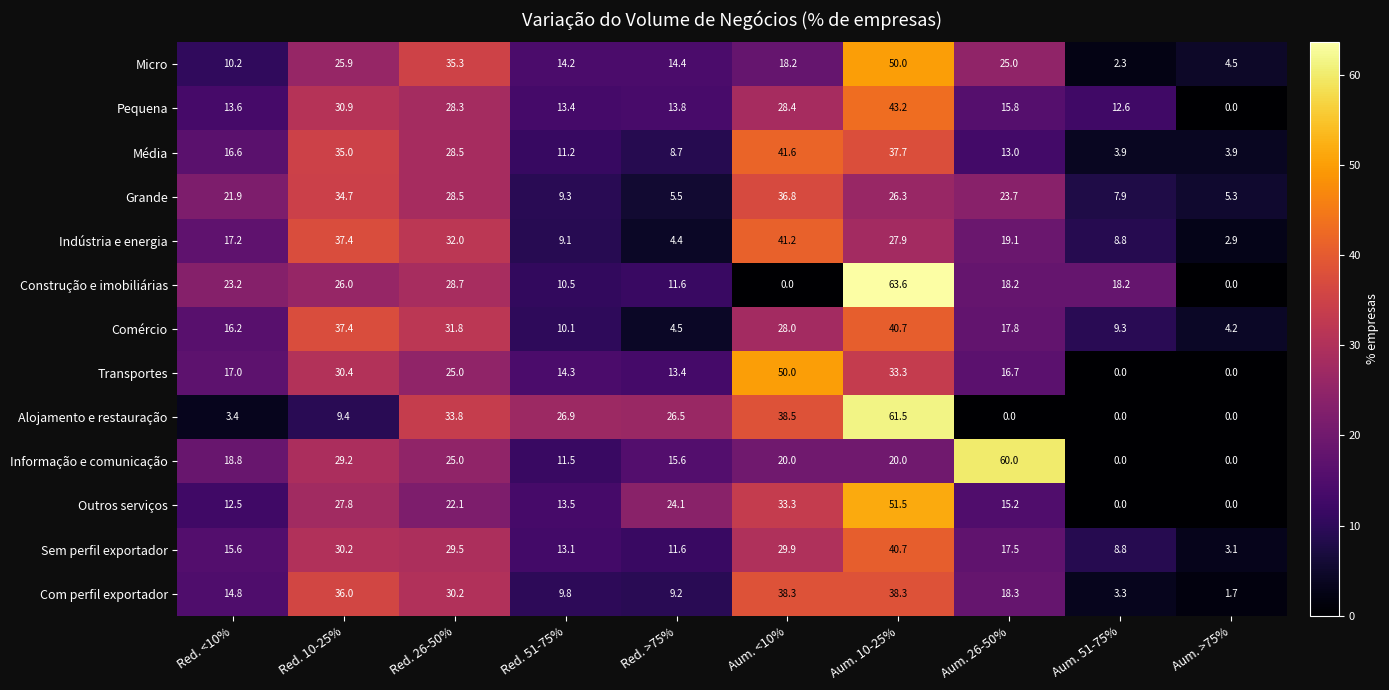

What is the difference between the Sem perfil exportador values at Red. 10-25% and Red. 51-75%?

17.1